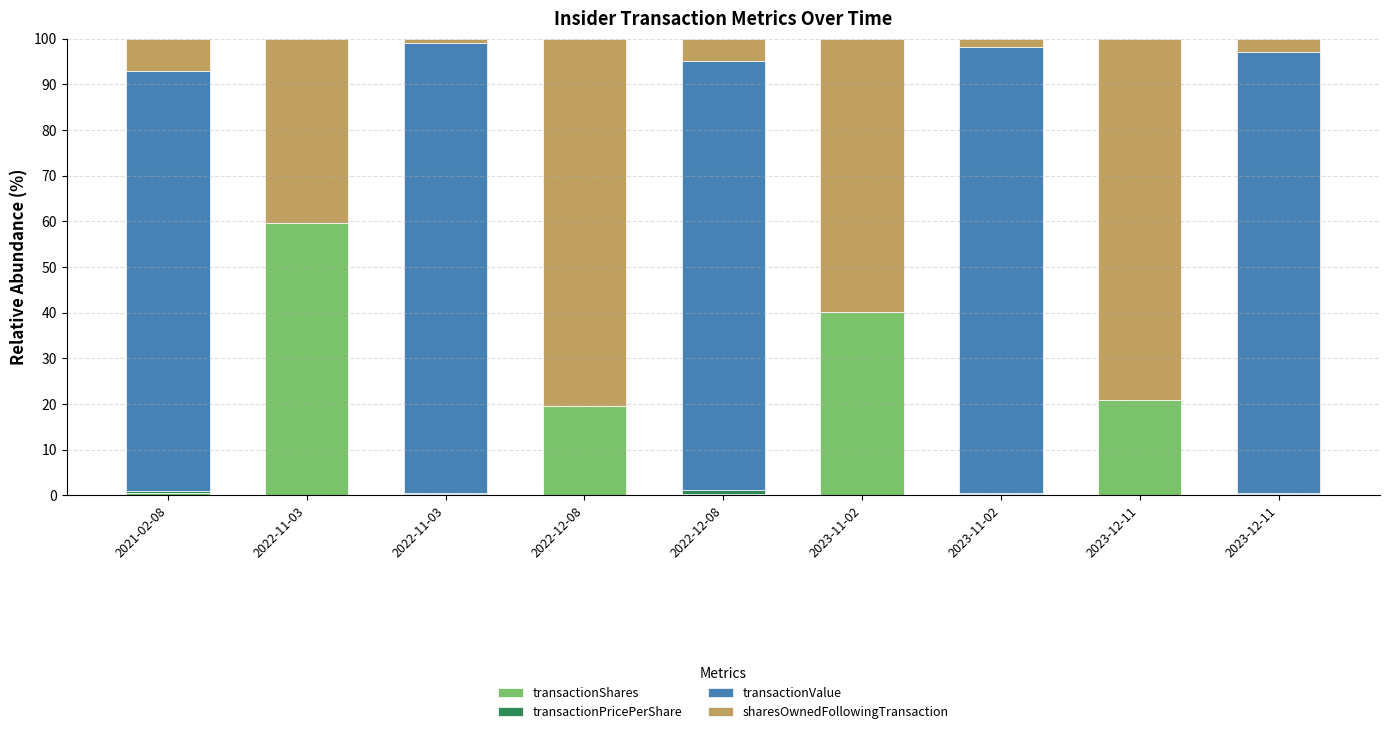

What is the label of the 6th bar from the right?

2022-12-08